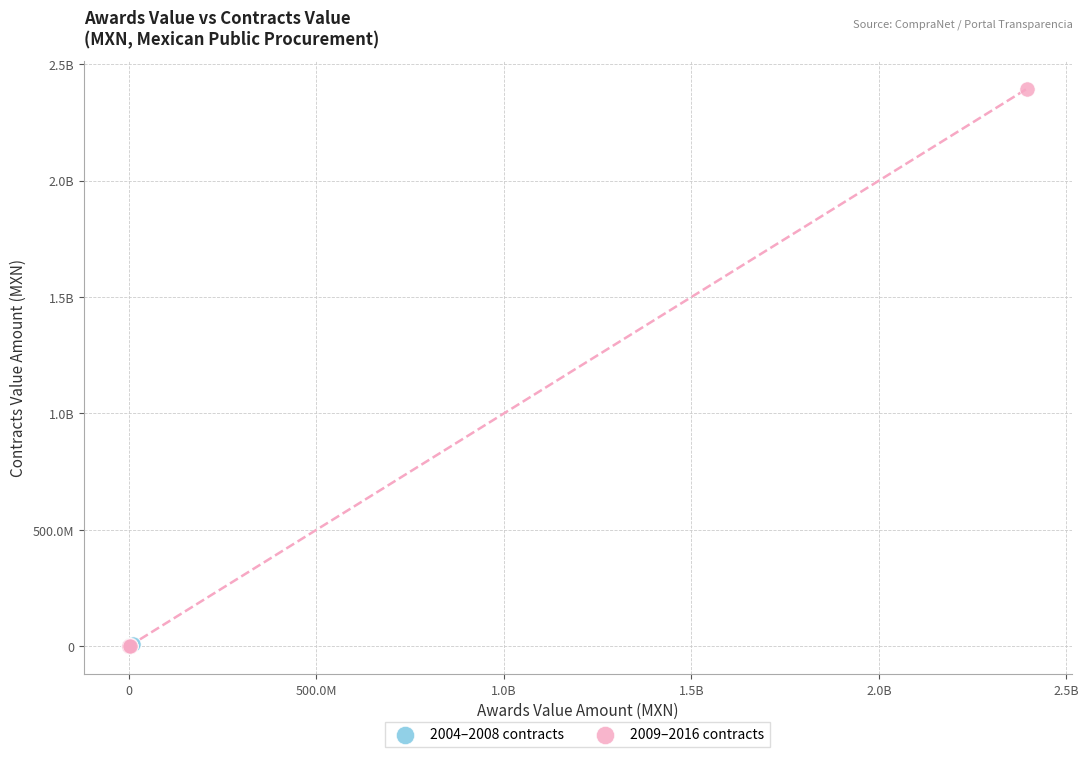

What are all the series names shown in the legend?

2004–2008 contracts, 2009–2016 contracts